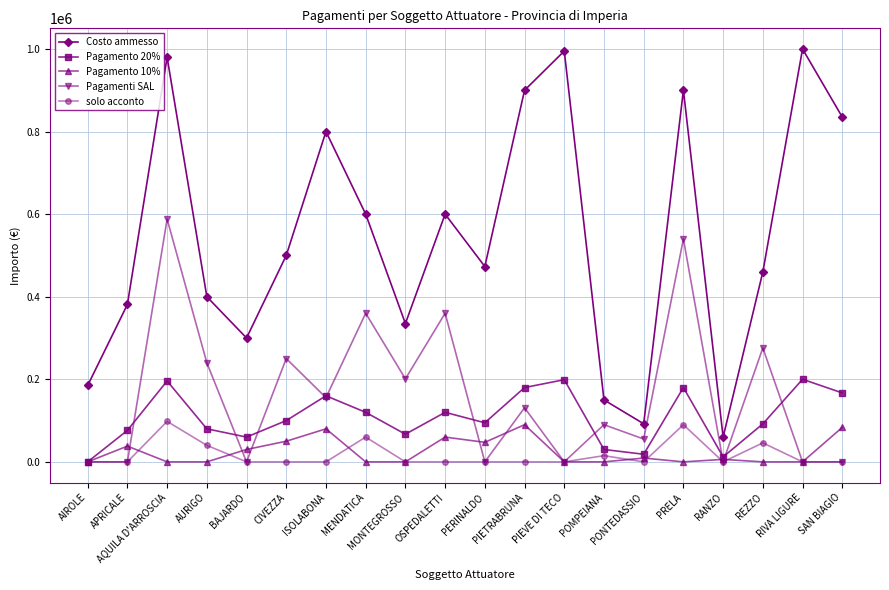

Is it true that solo acconto equals 15000.0 at POMPEIANA?

True